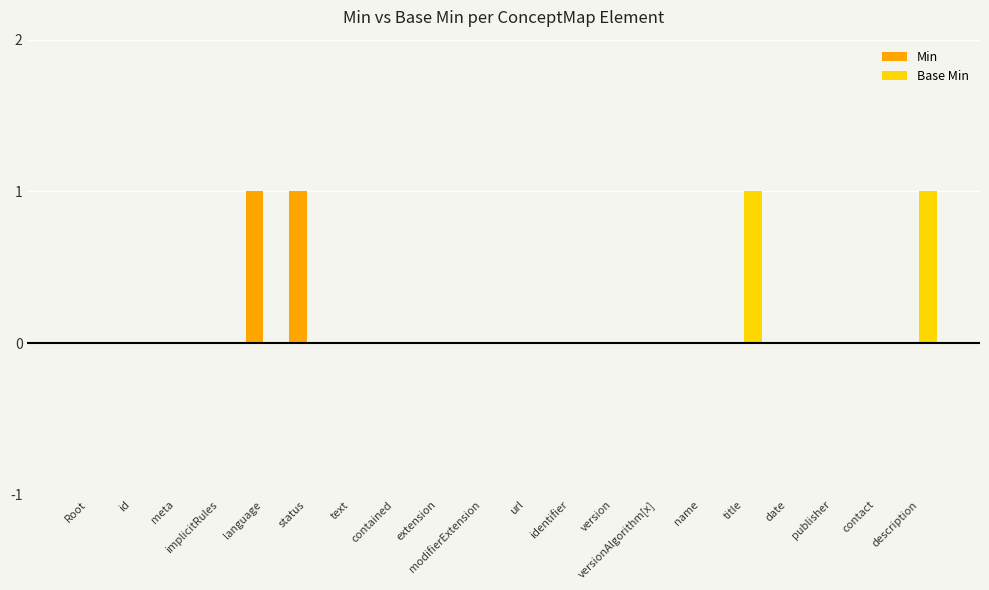

The value of Min at id is 0. True or false?

True